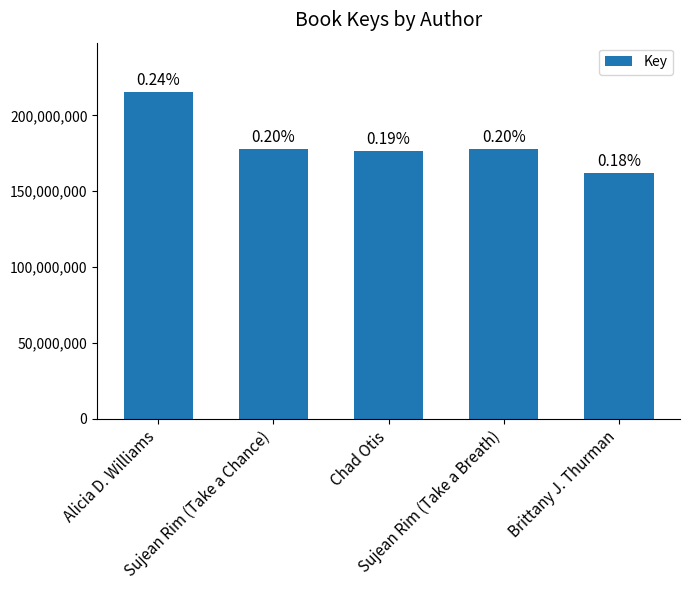

Which has a higher value, Brittany J. Thurman or Sujean Rim (Take a Chance)?

Sujean Rim (Take a Chance)